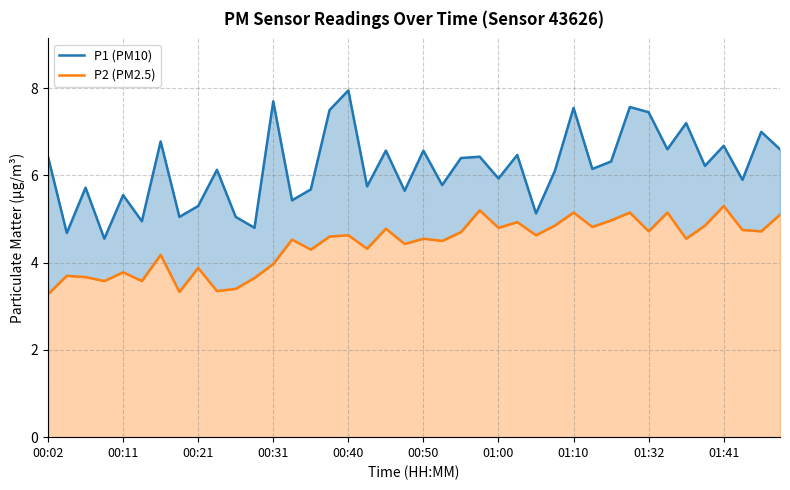

Rank the series at 23 from highest to lowest value.

P1 (PM10), P2 (PM2.5)